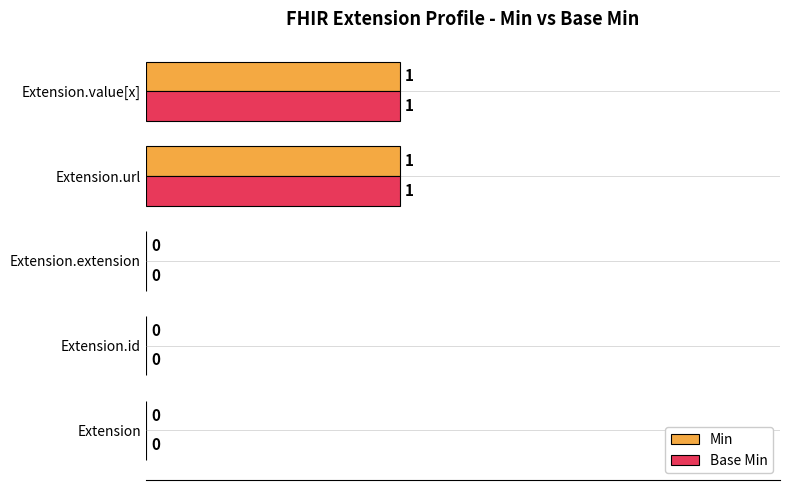

The value of Min at Extension.url is 2. True or false?

False